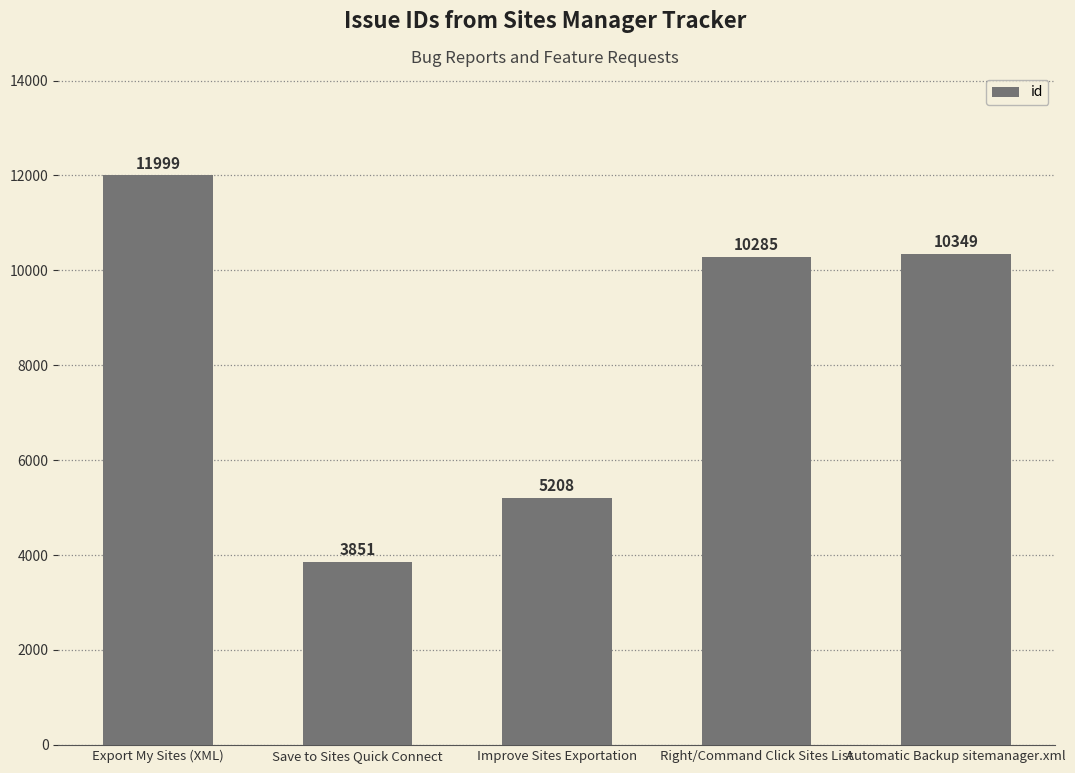

What is the smallest value displayed?

3851